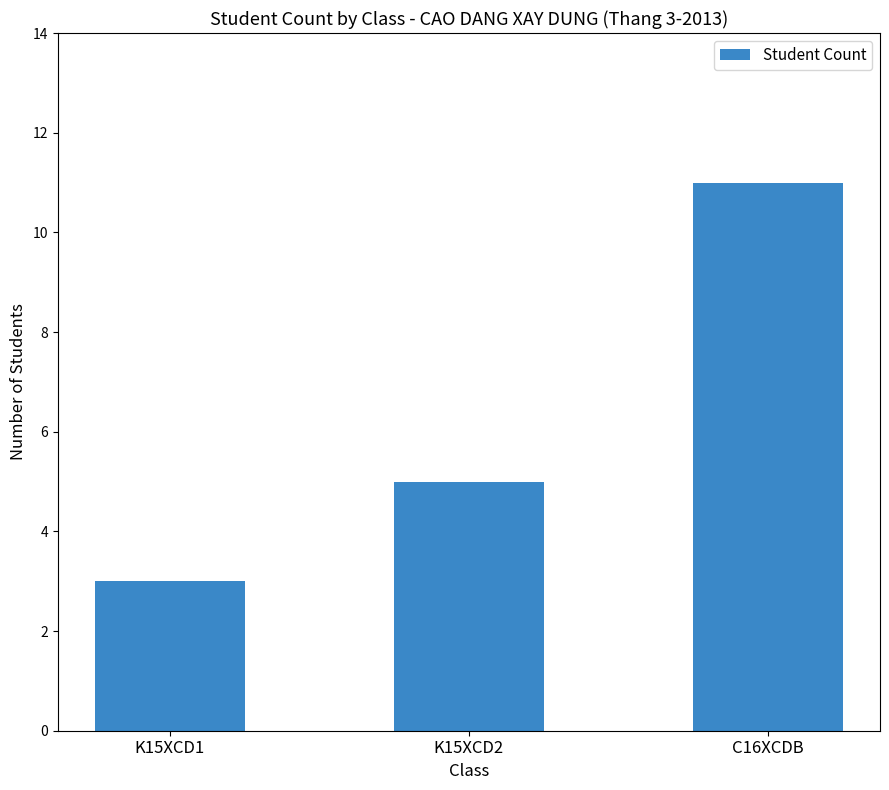

What is the greatest value displayed?

11